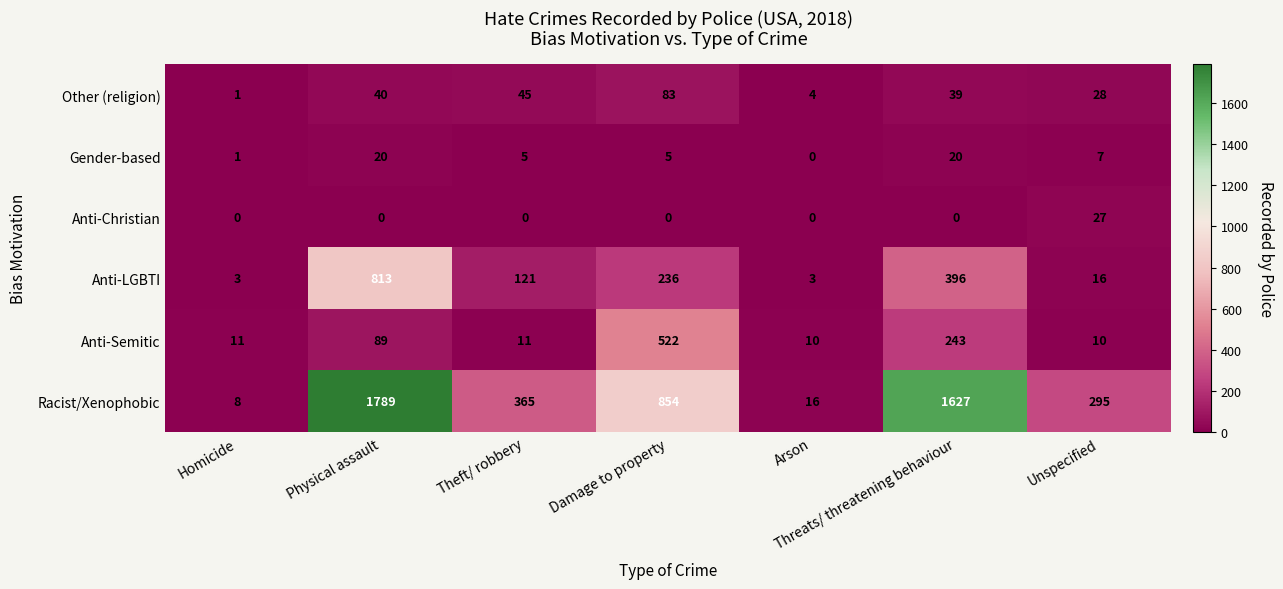

Between Homicide and Theft/ robbery, which series saw the biggest shift?

Racist/Xenophobic